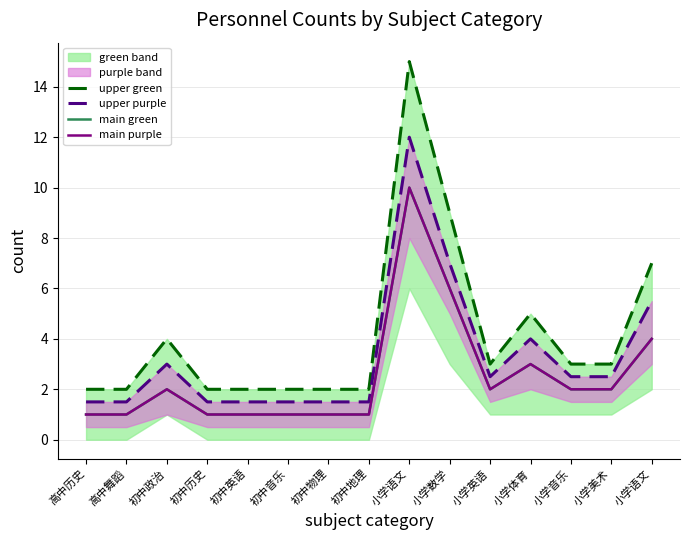

The upper_green series shows 0.8 at 小学英语. True or false?

False